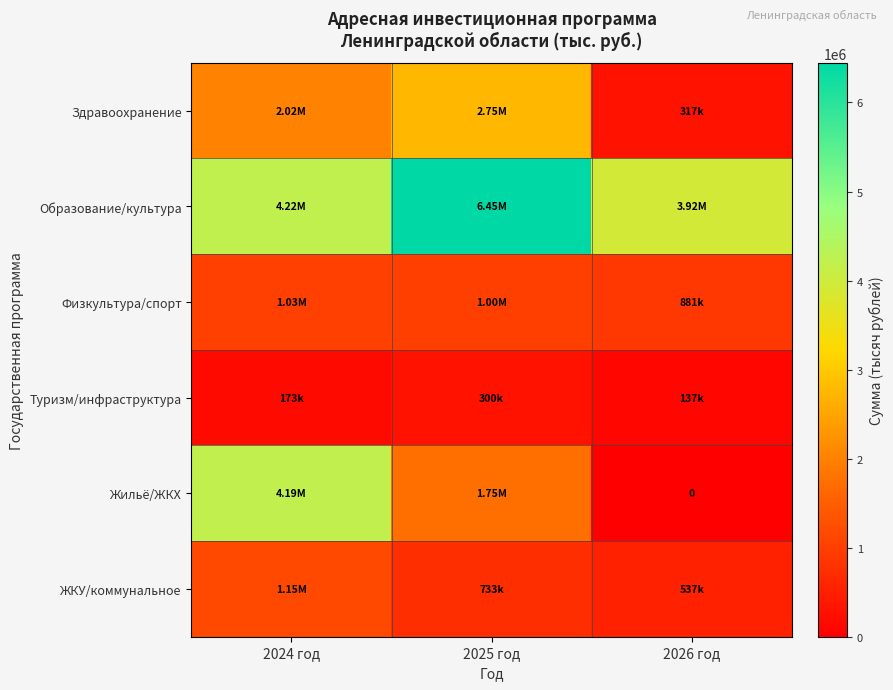

List the series in order of their peak value, highest first.

Образование/культура, Жильё/ЖКХ, Здравоохранение, ЖКУ/коммунальное, Физкультура/спорт, Туризм/инфраструктура